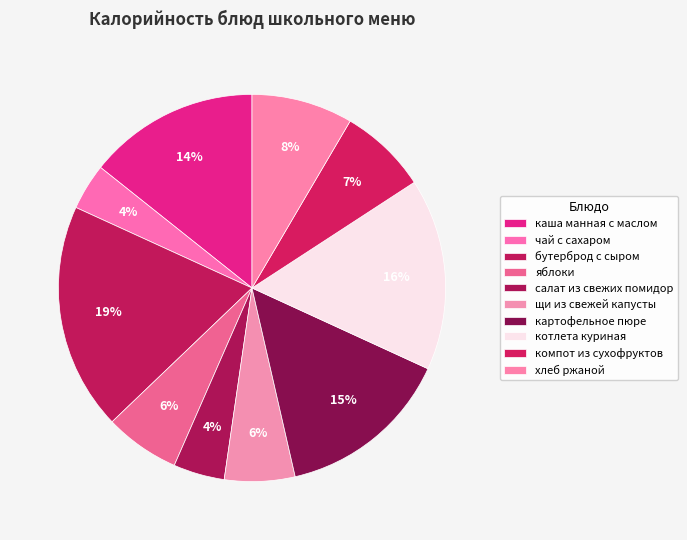

How many slices are in this pie chart?

10